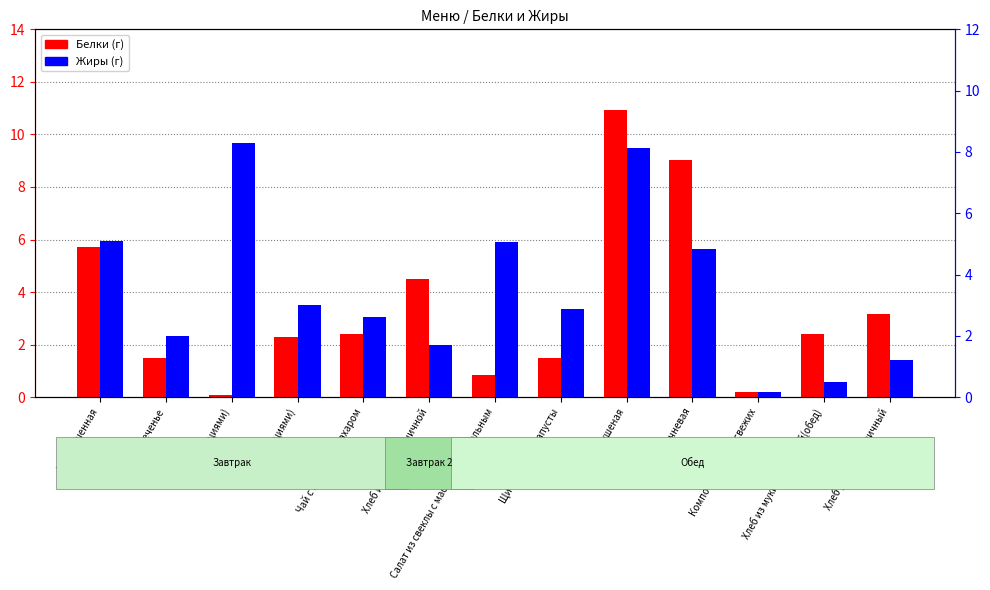

Reading left to right, what are all the values shown in this chart?

Белки: 5.7	1.5	0.1	2.3	2.4	4.5	0.9	1.5	10.9	9.0	0.2	2.4	3.2
Жиры: 5.1	2.0	8.3	3.0	2.6	1.7	5.0	2.9	8.1	4.8	0.2	0.5	1.2